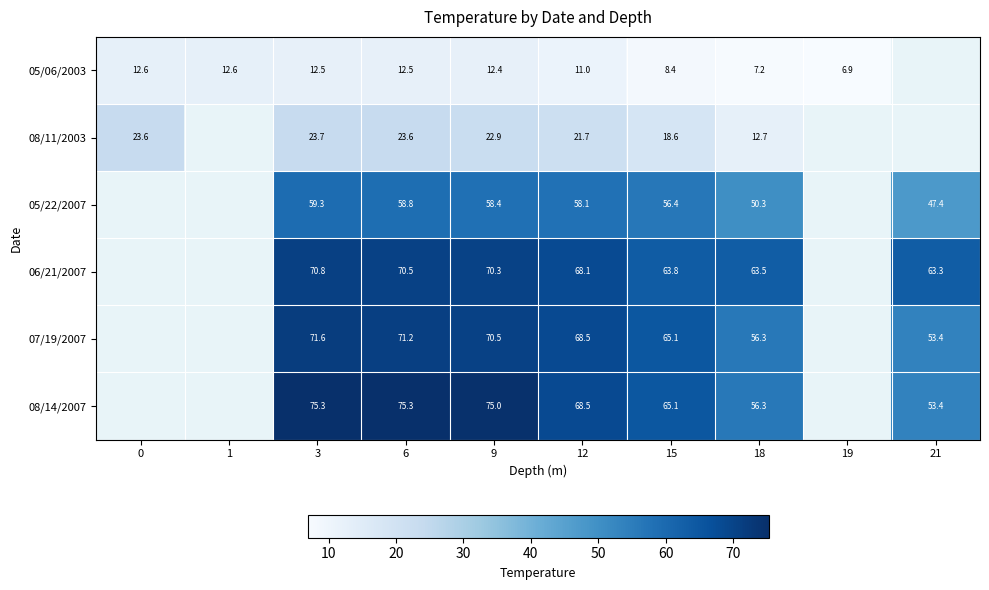

What is the spread (max minus min) of values at 3?

62.8